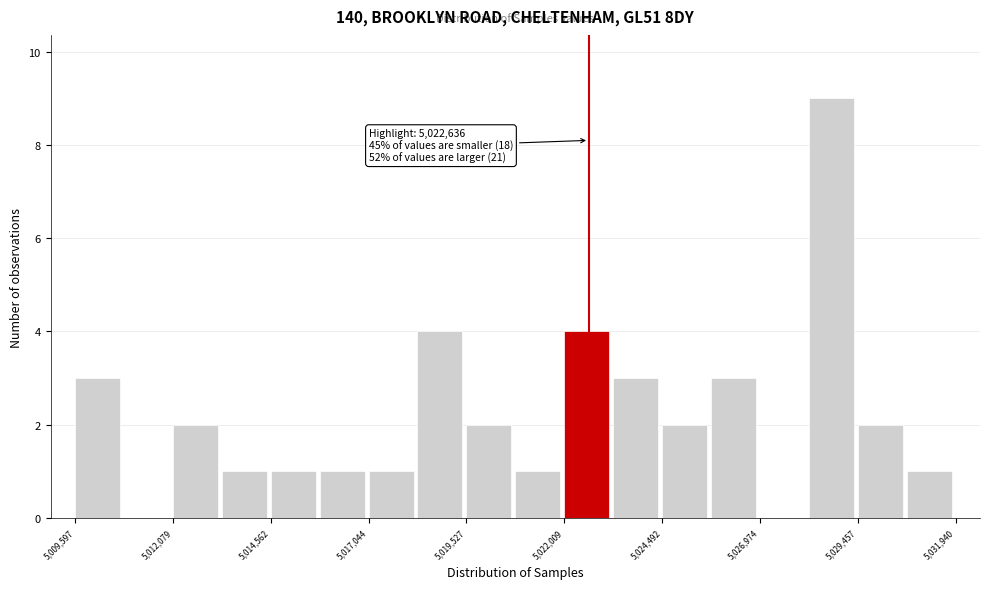

Around what value on the x-axis is the tallest bar? Give the approximate position of its centre, as read against the axis.

5029000